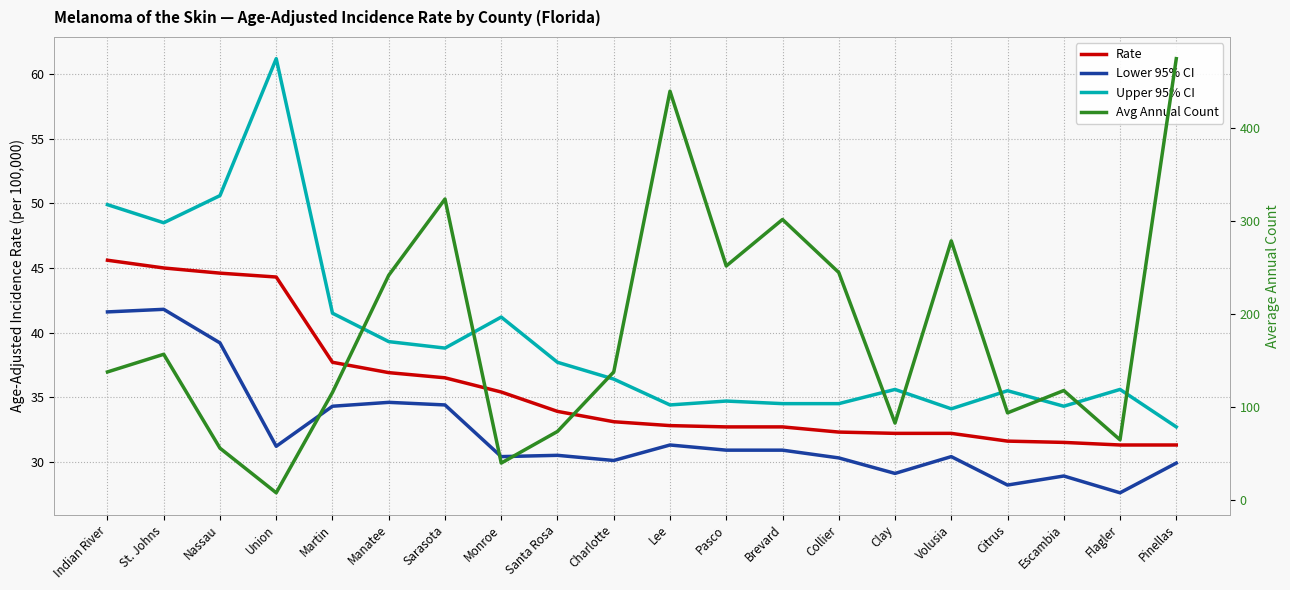

Read the Rate value at Charlotte.

33.1